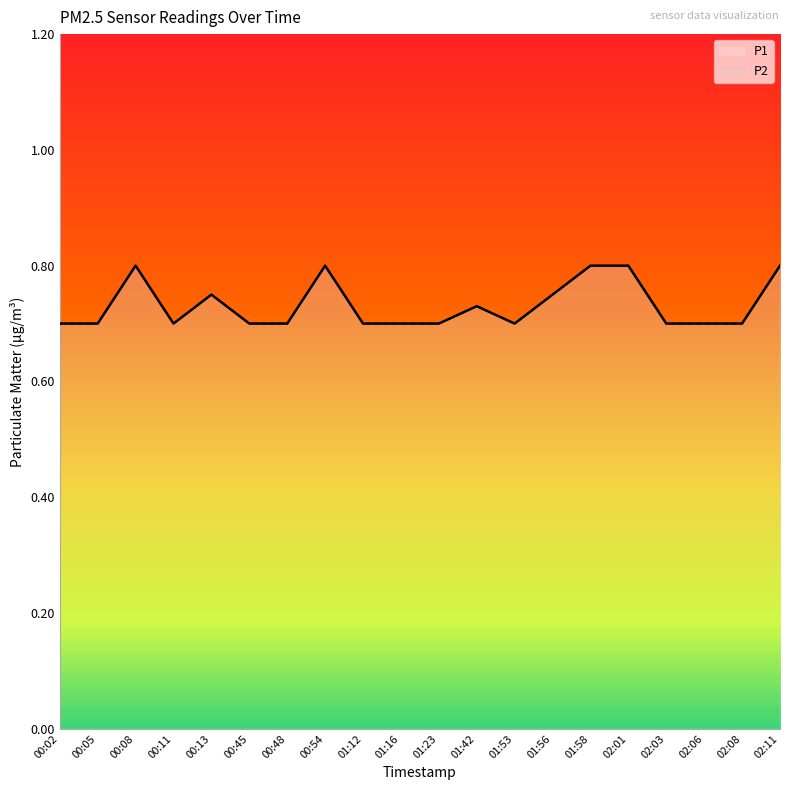

Rank the series by their maximum value, from lowest to highest.

P1, P2